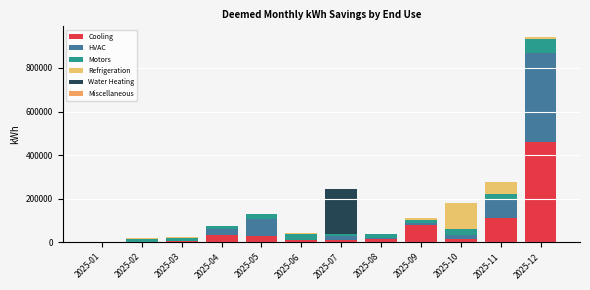

How many distinct data groups are displayed?

6